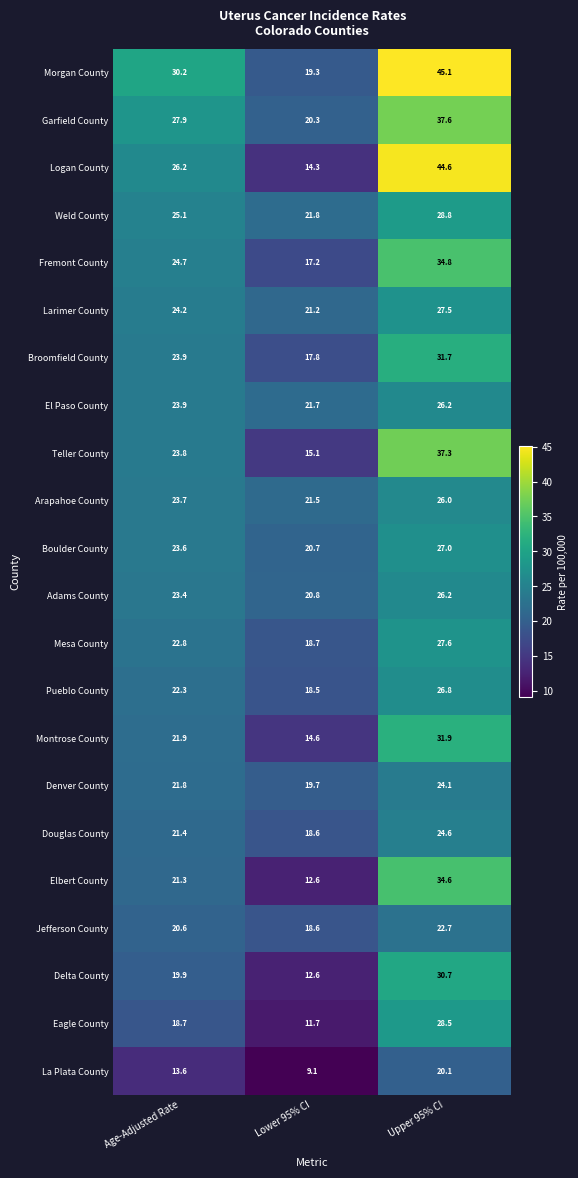

Which category has the lowest value across all series?

Lower 95% CI